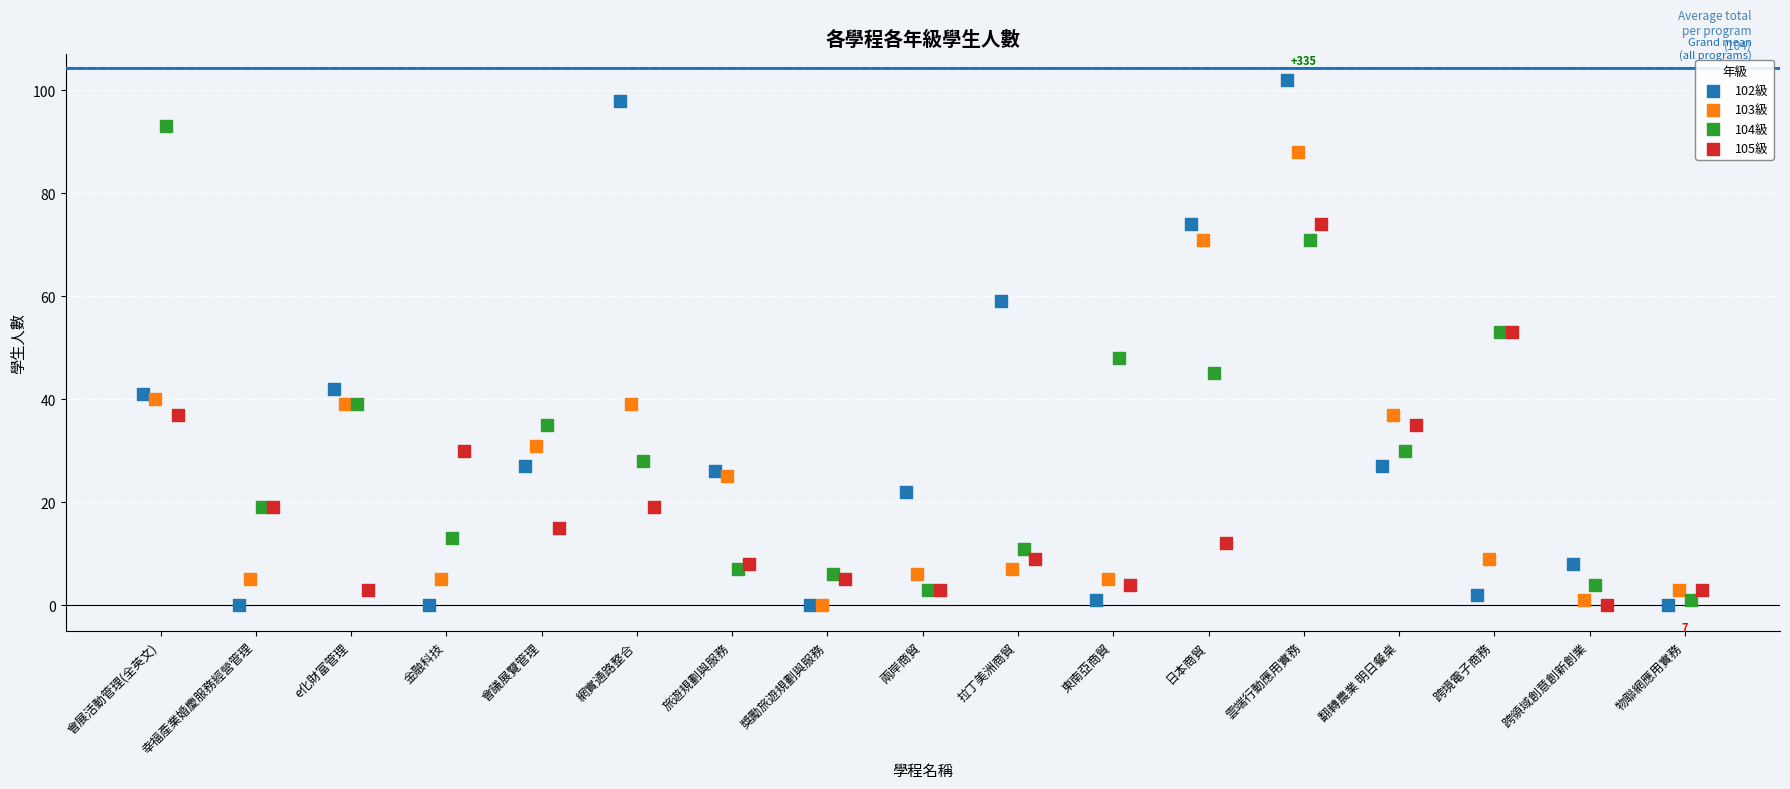

Which series has the widest spread of Y values?

102級